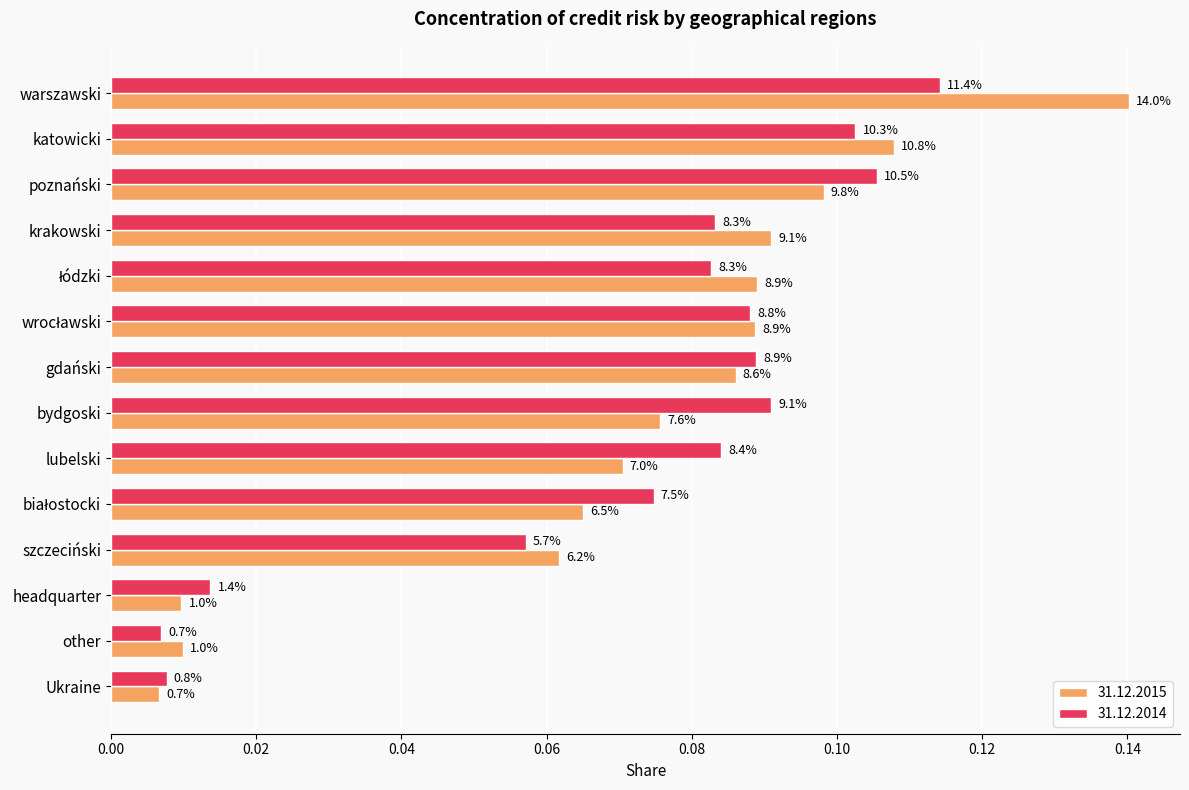

Rank the series by their average value, from lowest to highest.

31.12.2014, 31.12.2015